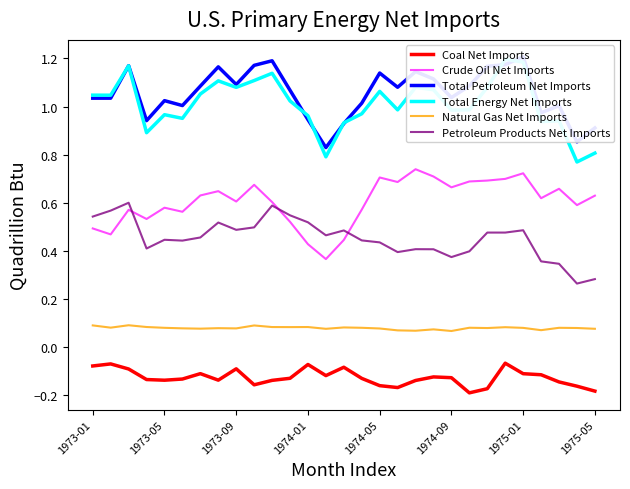

Is this an area chart (filled region under the line)?

No